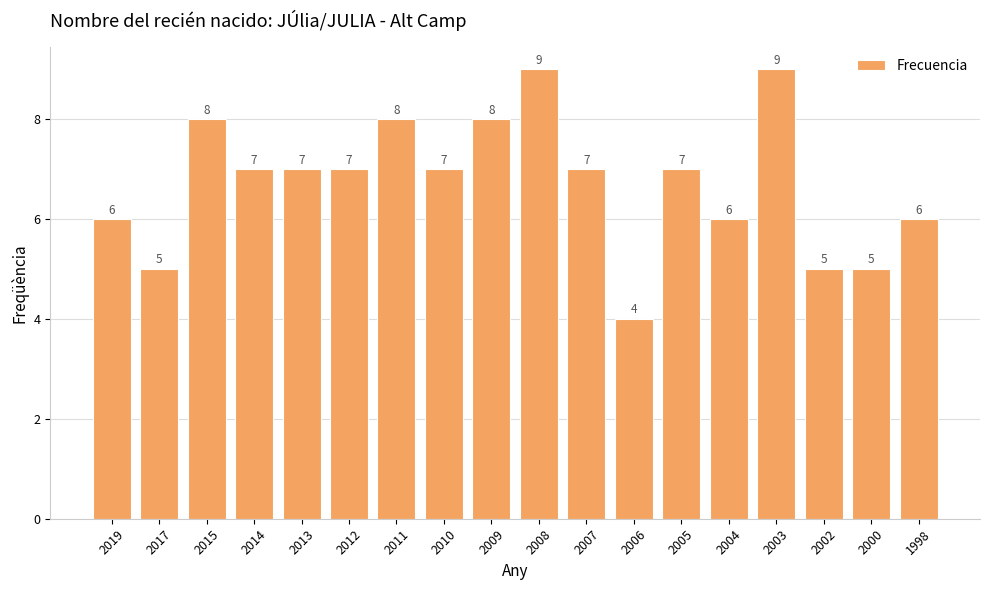

At which label does the data first exceed 7?

2015